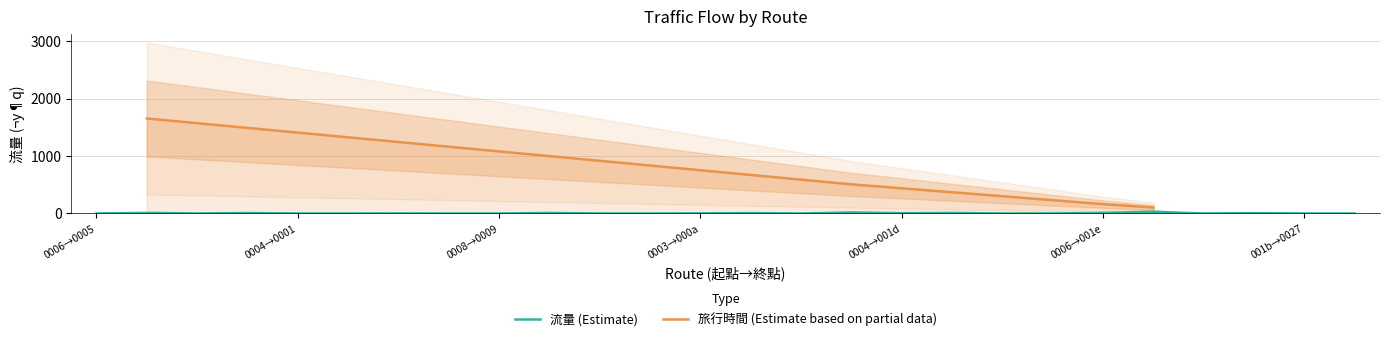

The chart shows a value of 13 at 0003→000a. True or false?

False